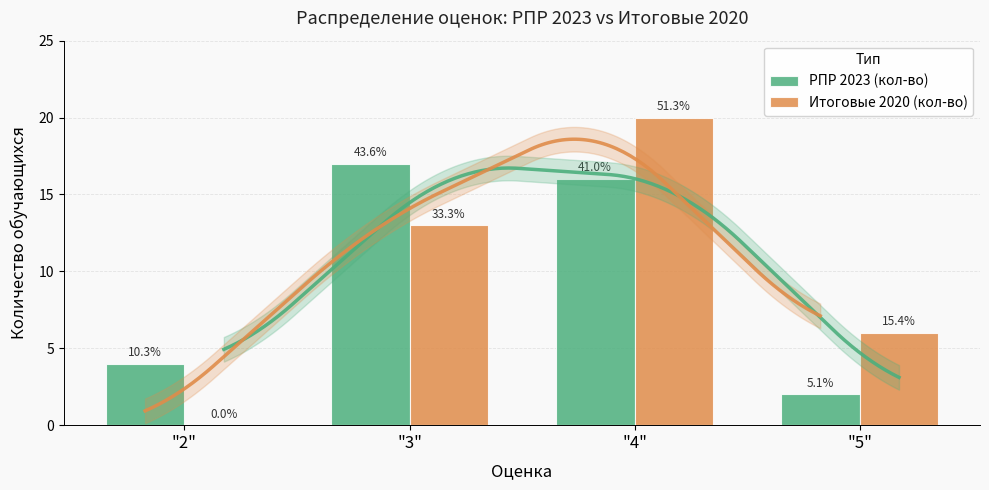

Is the value of РПР 2023 (кол-во) at "4" greater than the value of Итоговые 2020 (кол-во) at "3"?

Yes